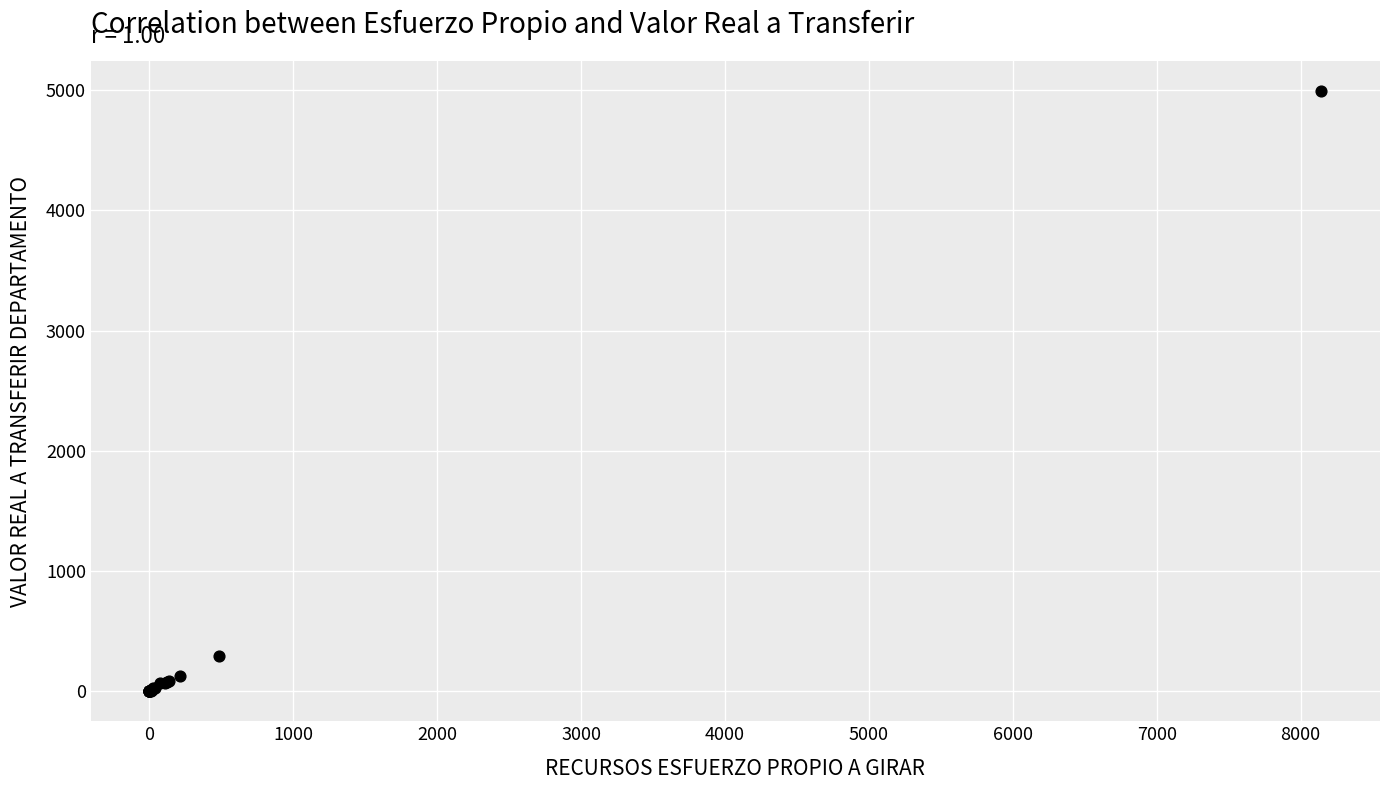

What Y value in the scatter plot is closest to 2497?

297.0